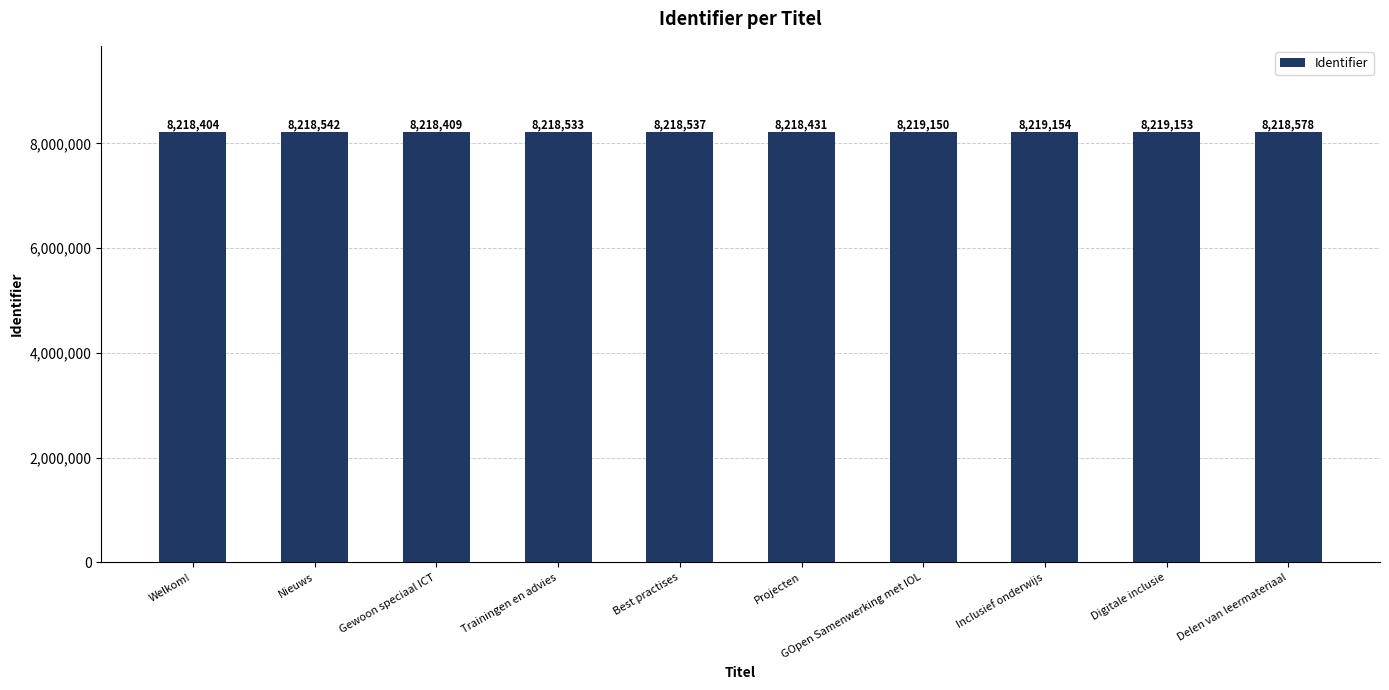

Which has a higher value, Inclusief onderwijs or Projecten?

Inclusief onderwijs